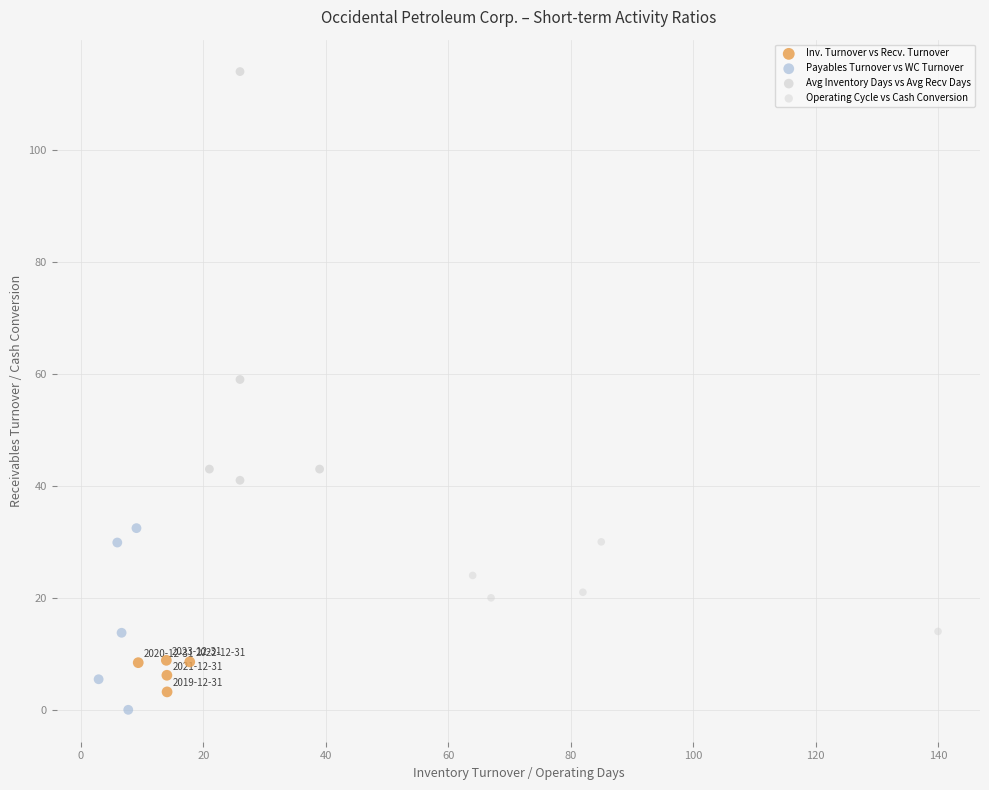

Which series has the widest spread of Y values?

Avg Inventory Days vs Avg Recv Days